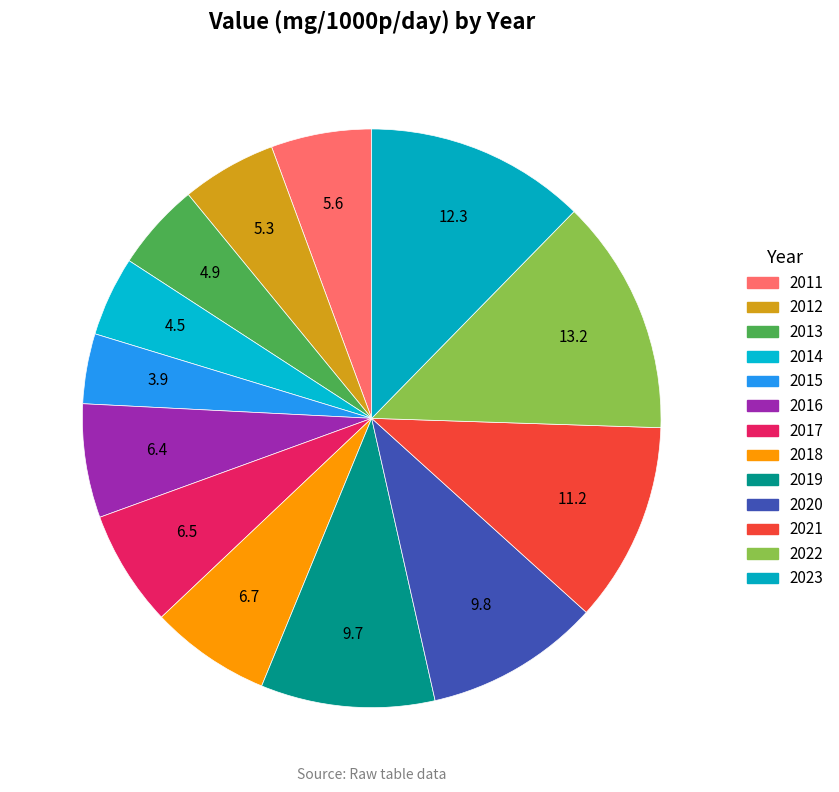

How many segments does this pie chart have?

13